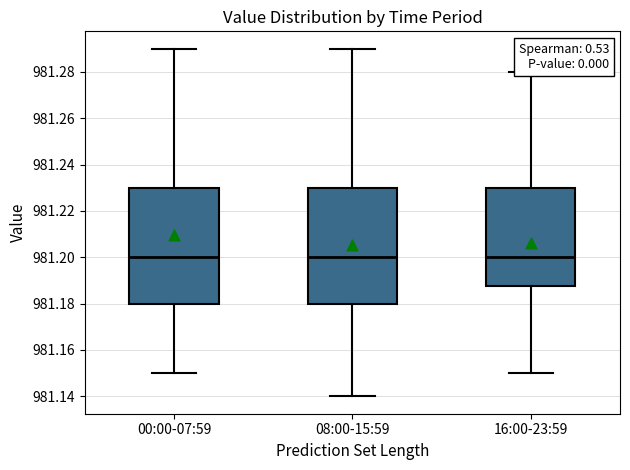

Where is the upper edge of the box for 16:00-23:59 on the y-axis? The values are not printed on the chart, so give them approximately, as read against the axis.

981.230